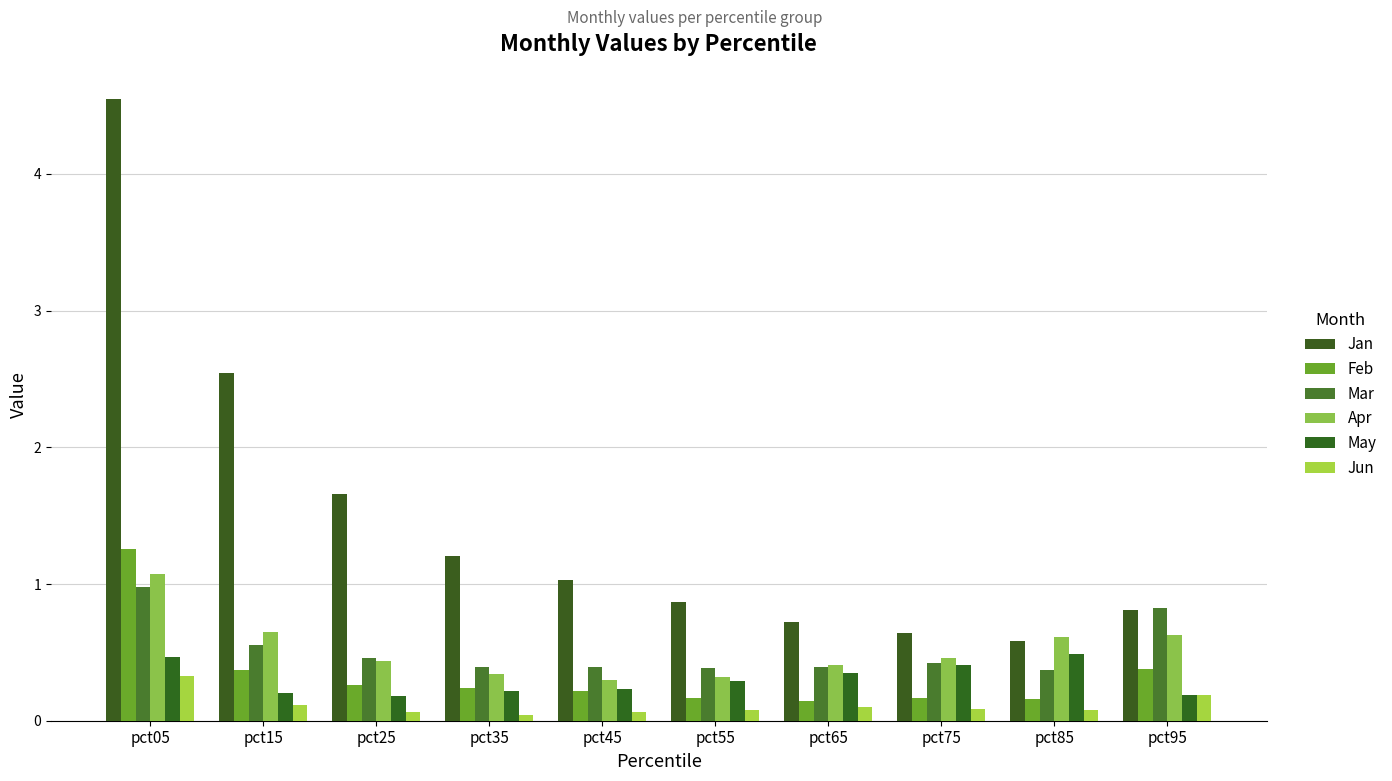

At which category is the sum across all series the highest?

pct05